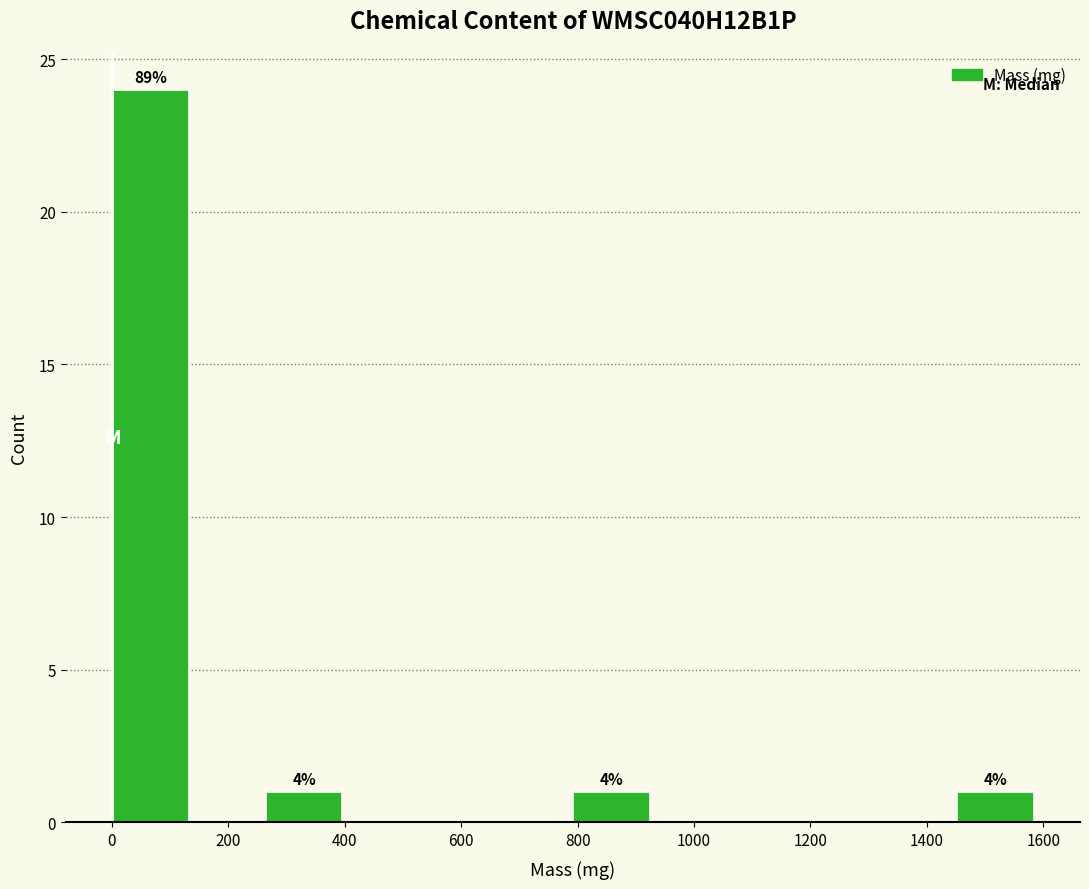

Which range on the x-axis has the tallest bar?

0 to 140